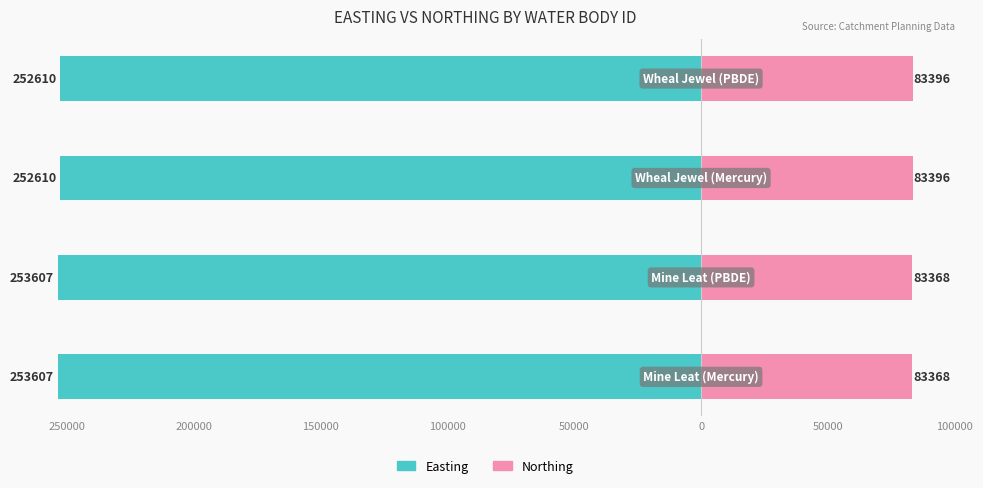

True or false: Easting has a value of -253607 at 250000.

True